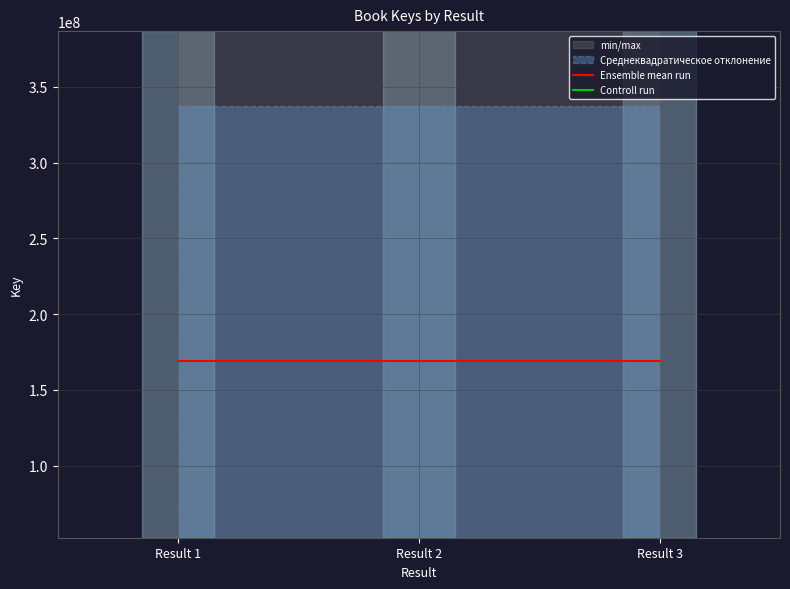

List the series in order of their overall mean, lowest first.

Controll run, Ensemble mean run